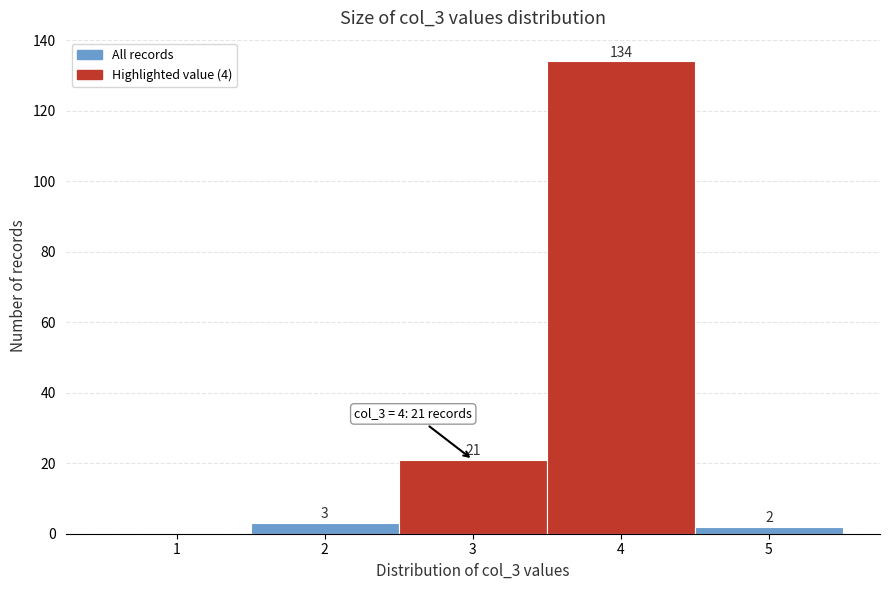

Reading left to right, list all the values displayed in this chart.

1=0	2=3	3=21	4=134	5=2